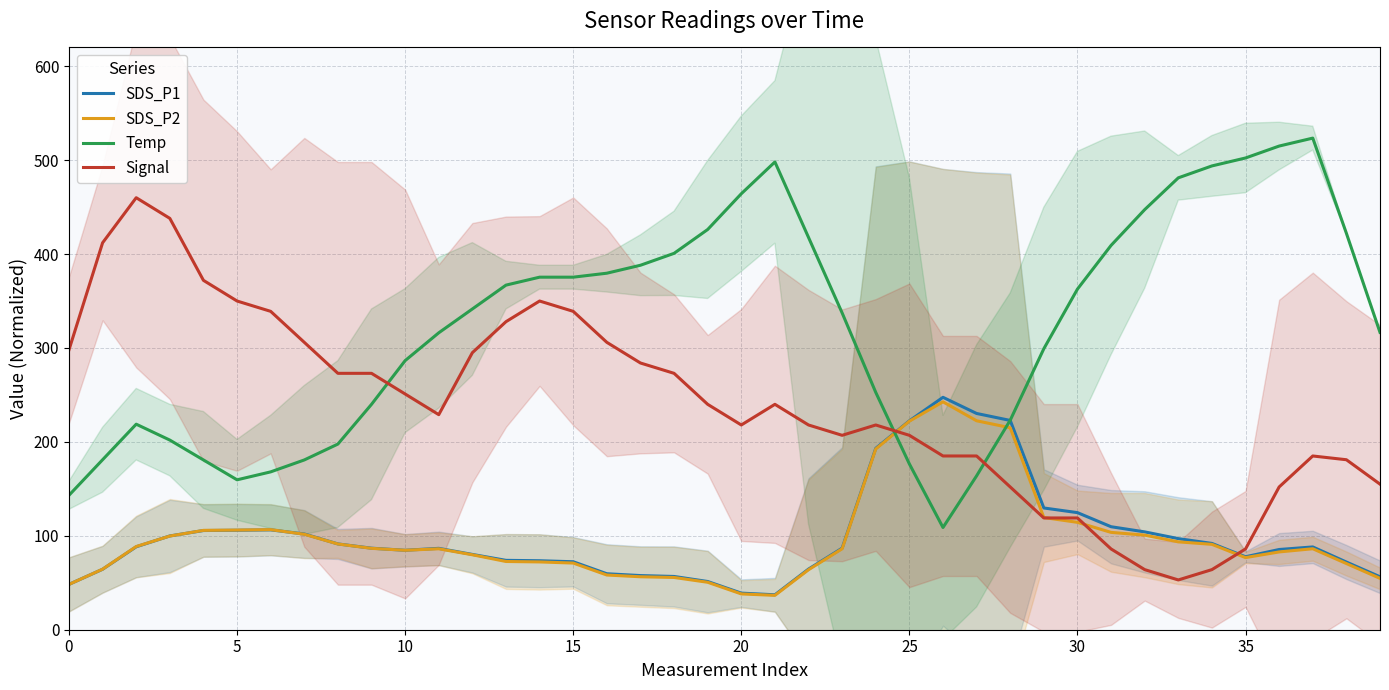

What is the label of the 15th point from the left?

14